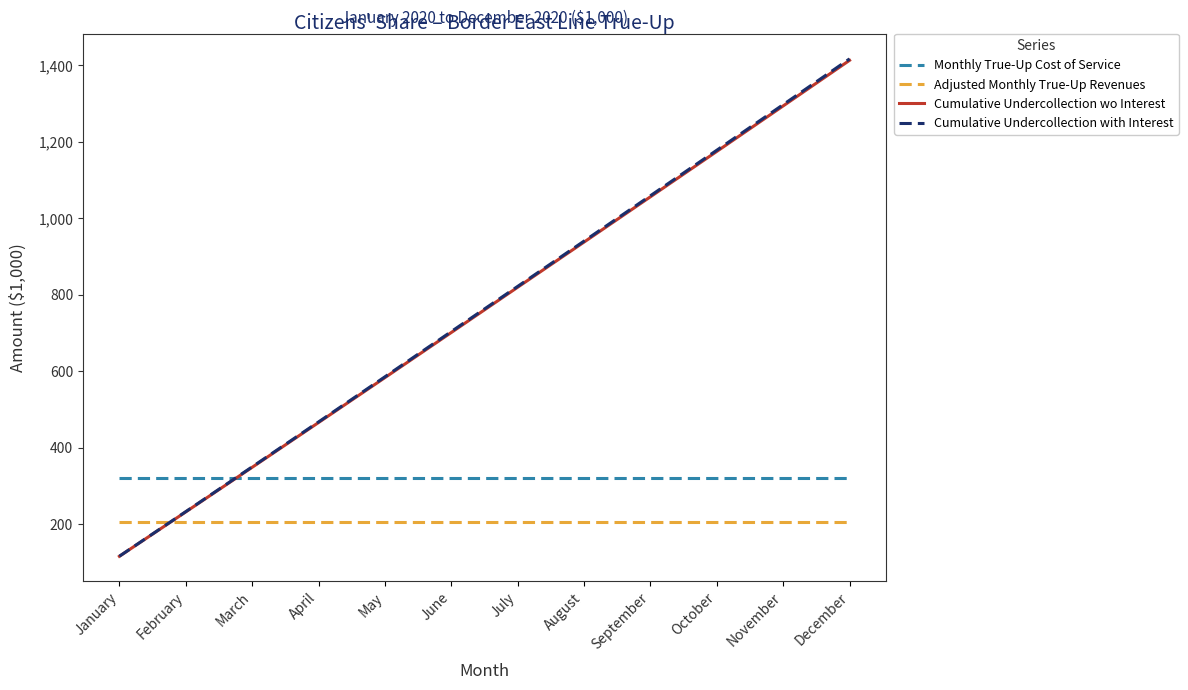

Between which two adjacent categories do Monthly True-Up Cost of Service and Cumulative Undercollection with Interest first intersect?

February and March